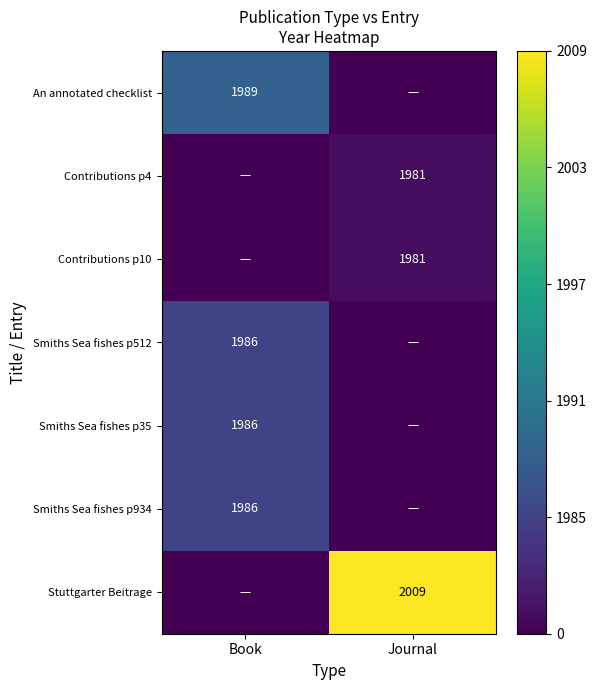

Between Book and Journal, which is larger?

Book